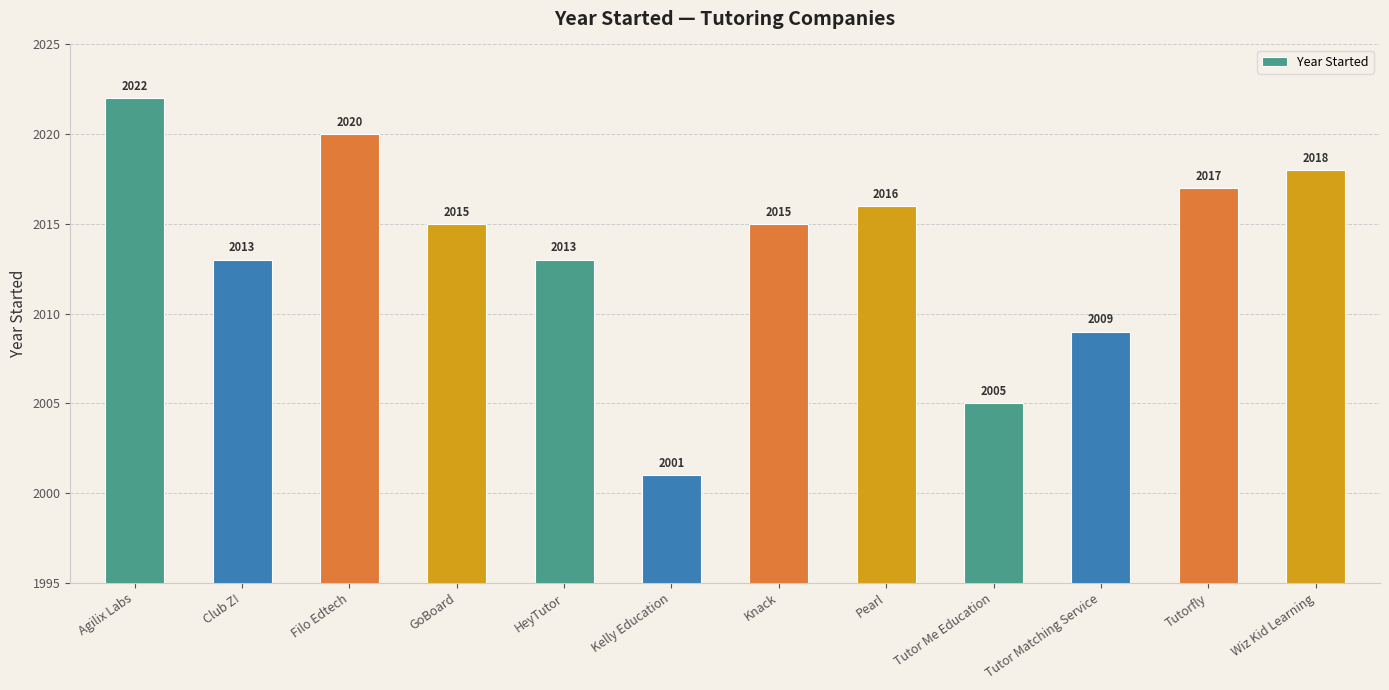

What is the ratio of the value at GoBoard to the value at Tutor Matching Service?

1.0